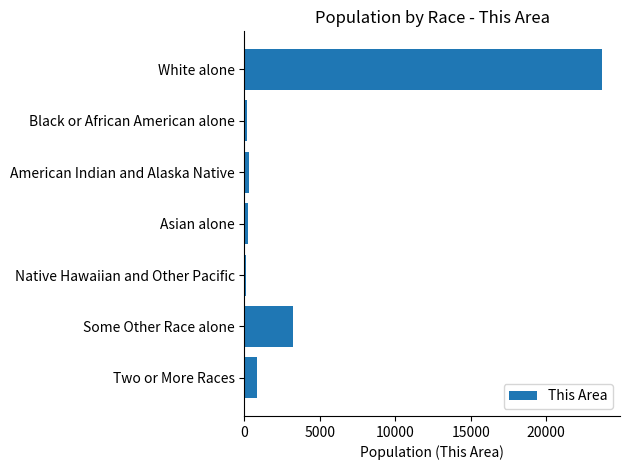

Are the bars horizontal?

Yes